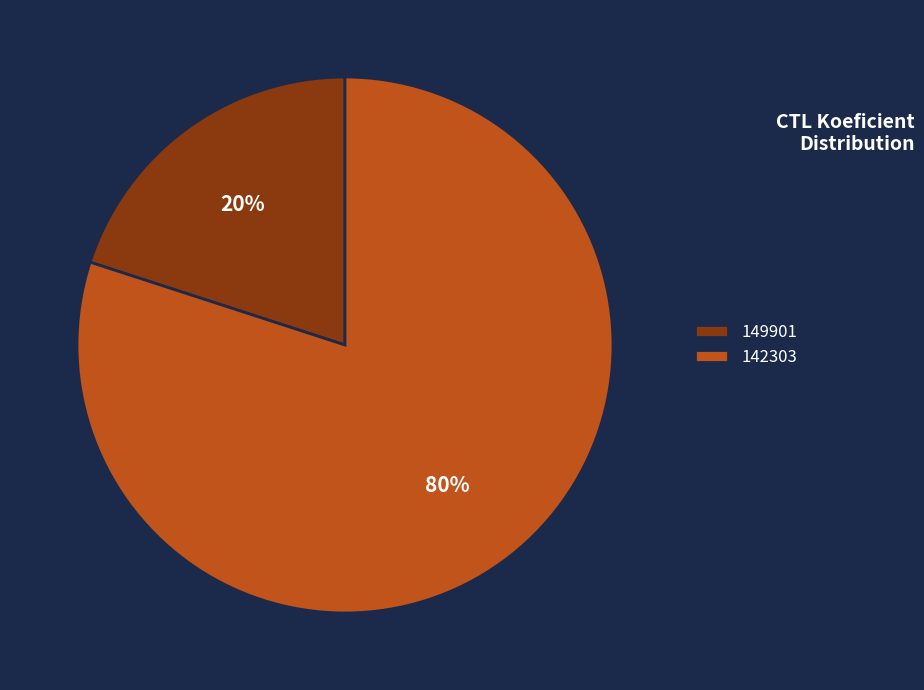

Combined, do 142303 and 149901 account for over 50%?

Yes